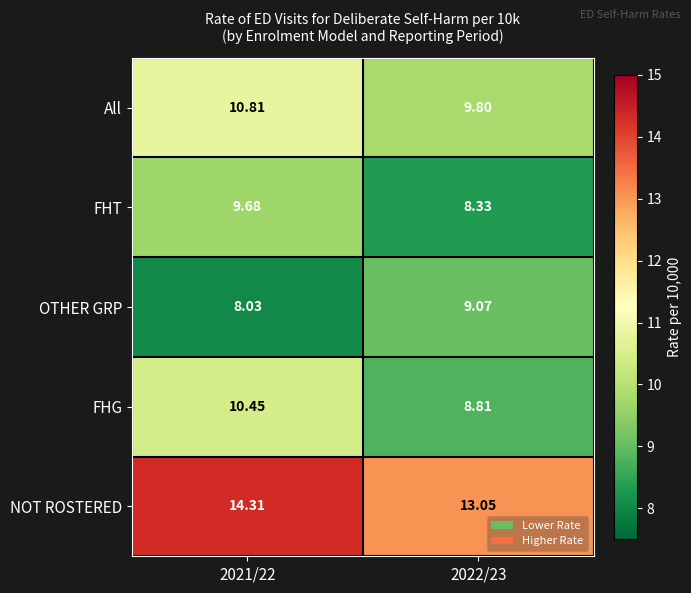

Rank the series by their maximum value, from highest to lowest.

NOT ROSTERED, All, FHG, FHT, OTHER GRP